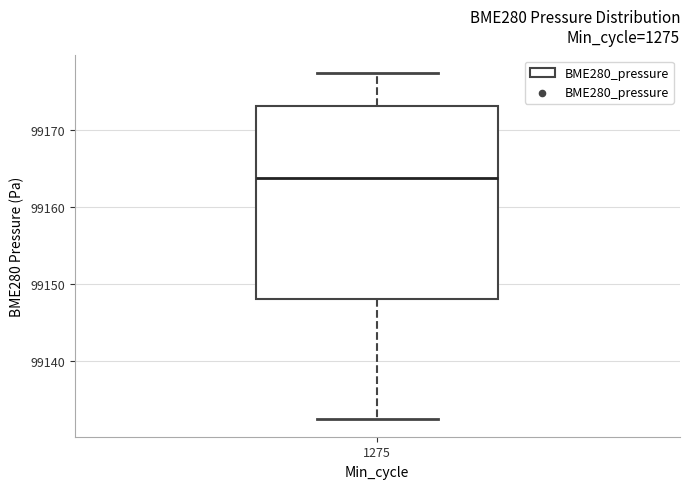

Where is the lower edge of the box at x = 1275 on the y-axis? The values are not printed on the chart, so give them approximately, as read against the axis.

99148